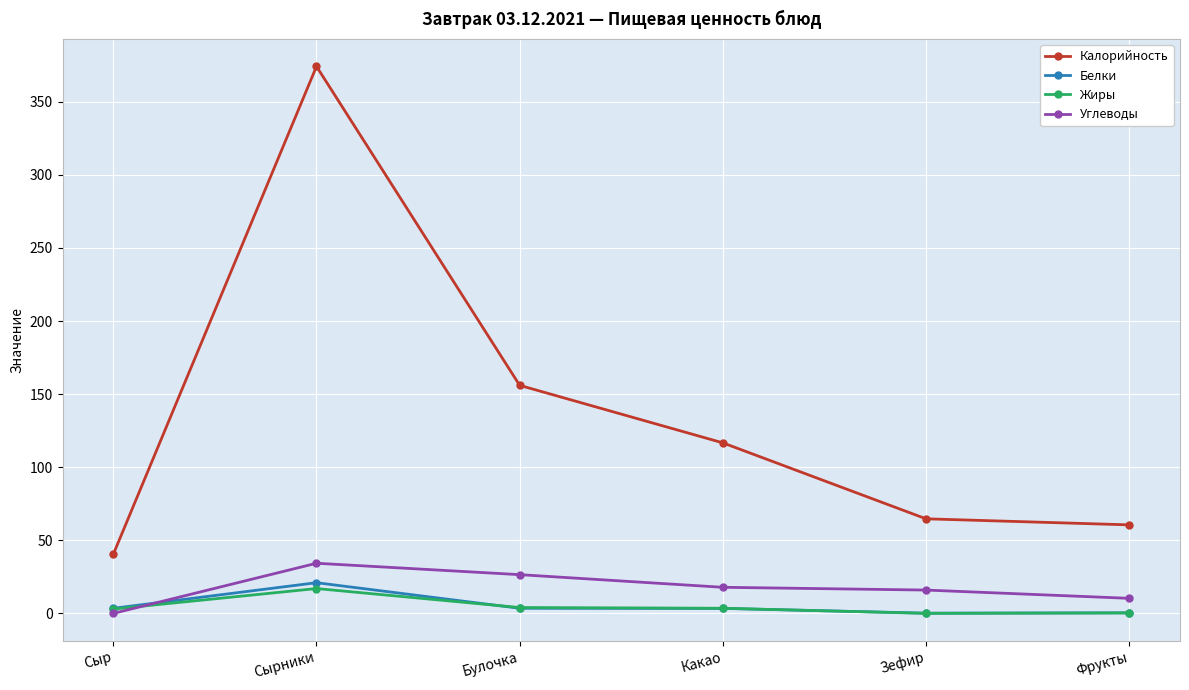

What is the label of the 5th point from the right?

Сырники